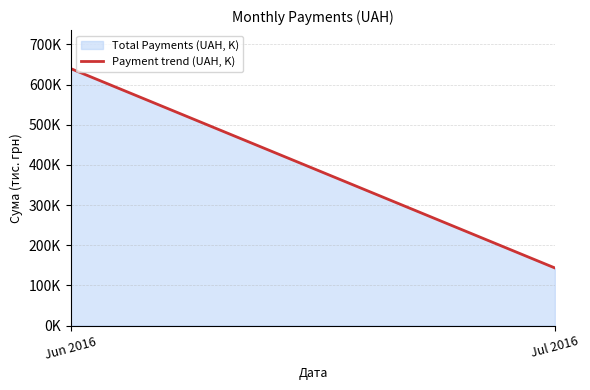

Where does the data first go above 639?

Jun 2016